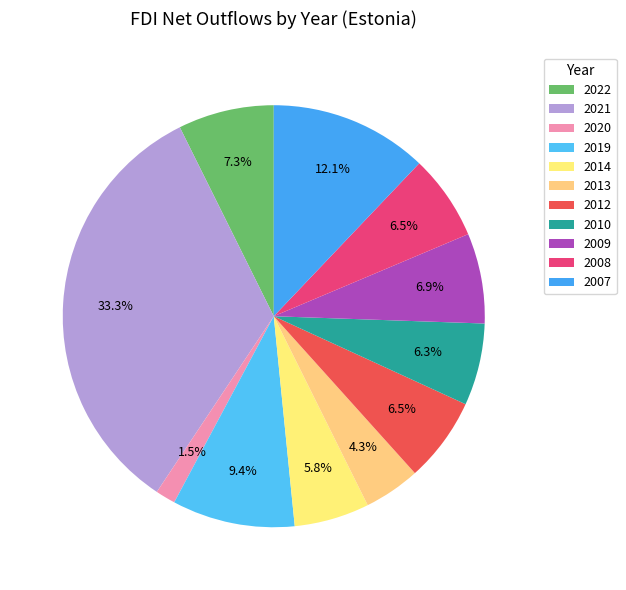

Does any single category account for the majority?

No